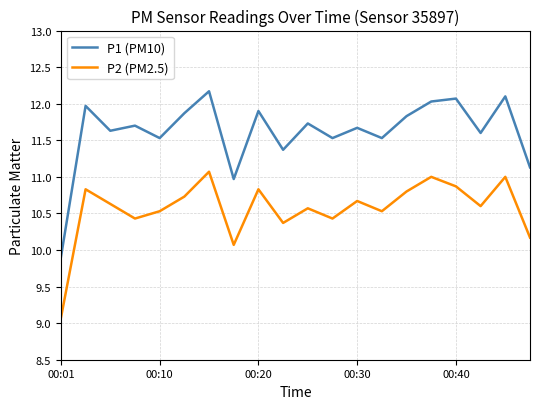

True or false: P2 (PM2.5) and P1 (PM10) intersect in this chart.

False